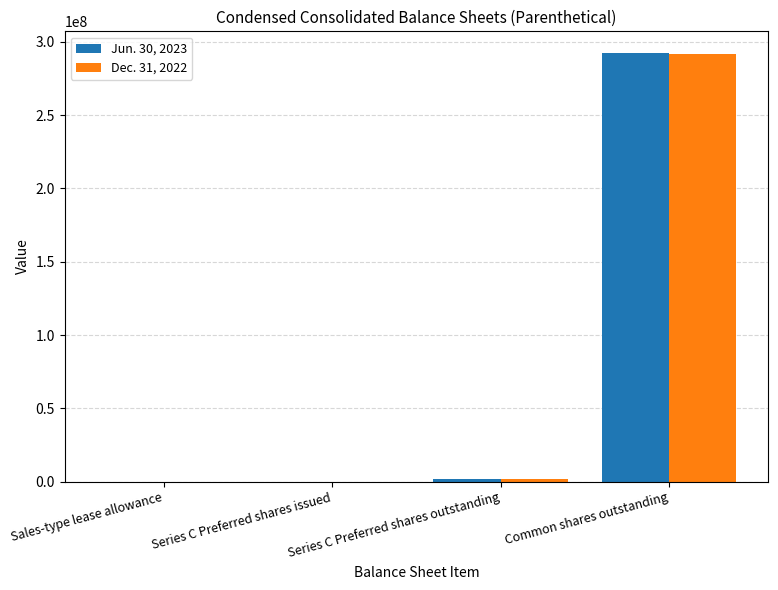

The value of Dec. 31, 2022 at Sales-type lease allowance is 93. True or false?

True